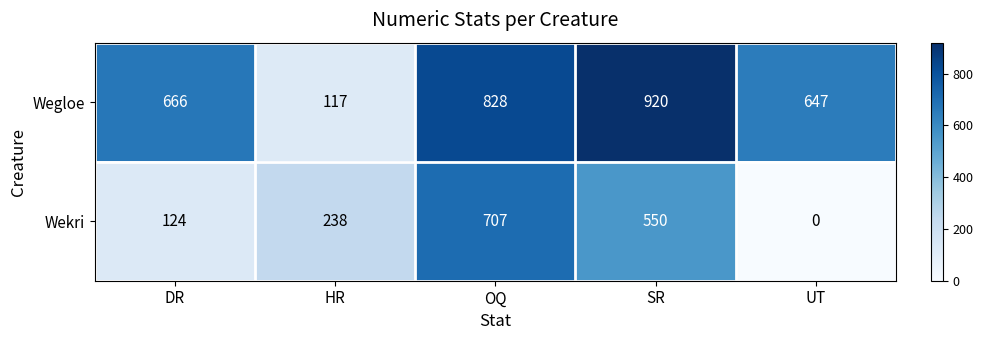

At which label is Wekri closest to 353?

HR